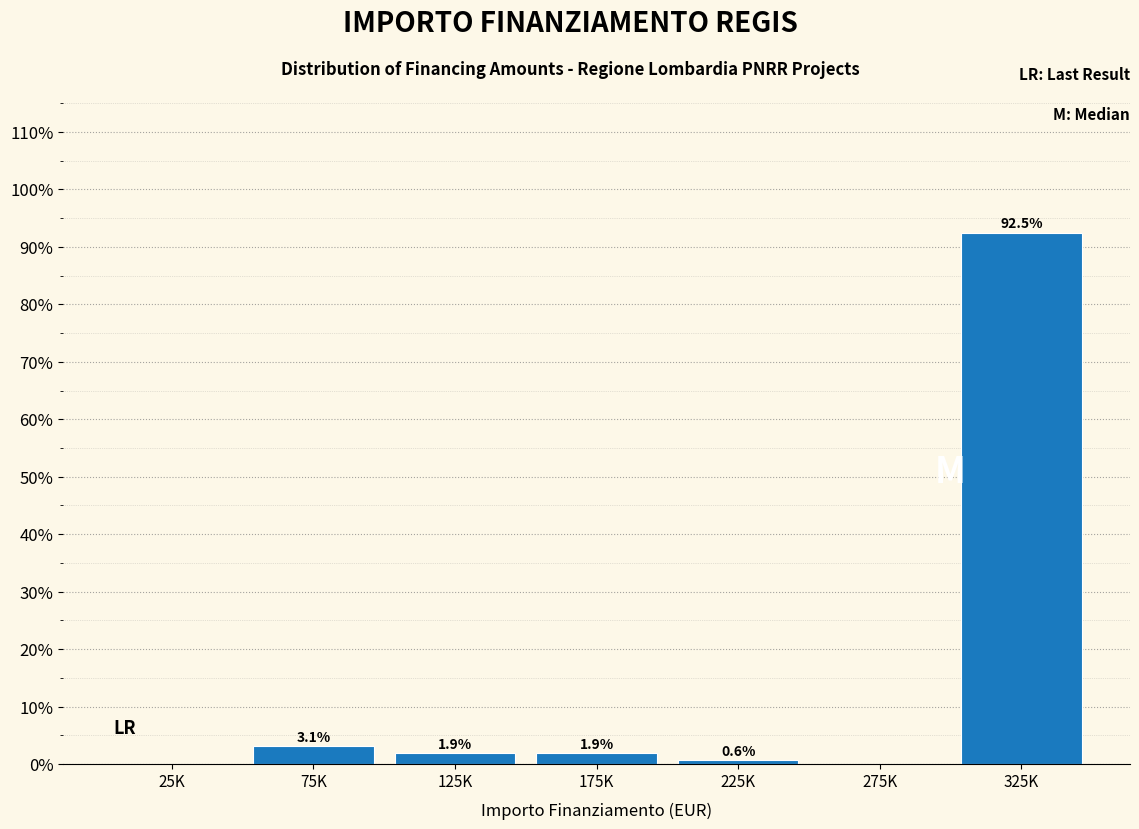

Reading left to right, what are all the values shown in this chart?

25K=0.0	75K=3.1	125K=1.9	175K=1.9	225K=0.6	275K=0.0	325K=92.5